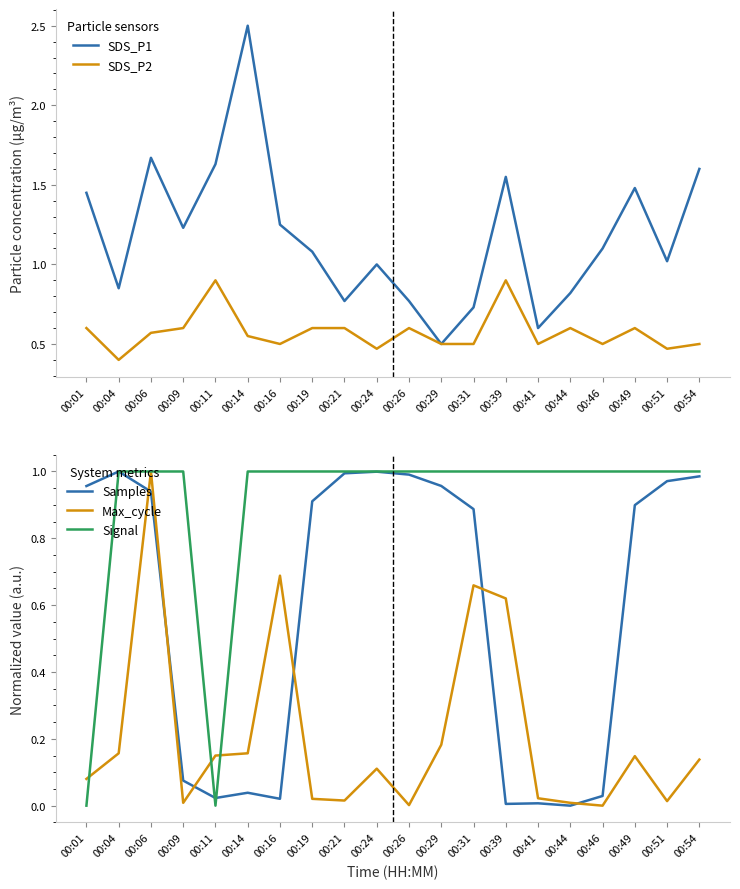

At which label does SDS_P1 reach its minimum?

00:29